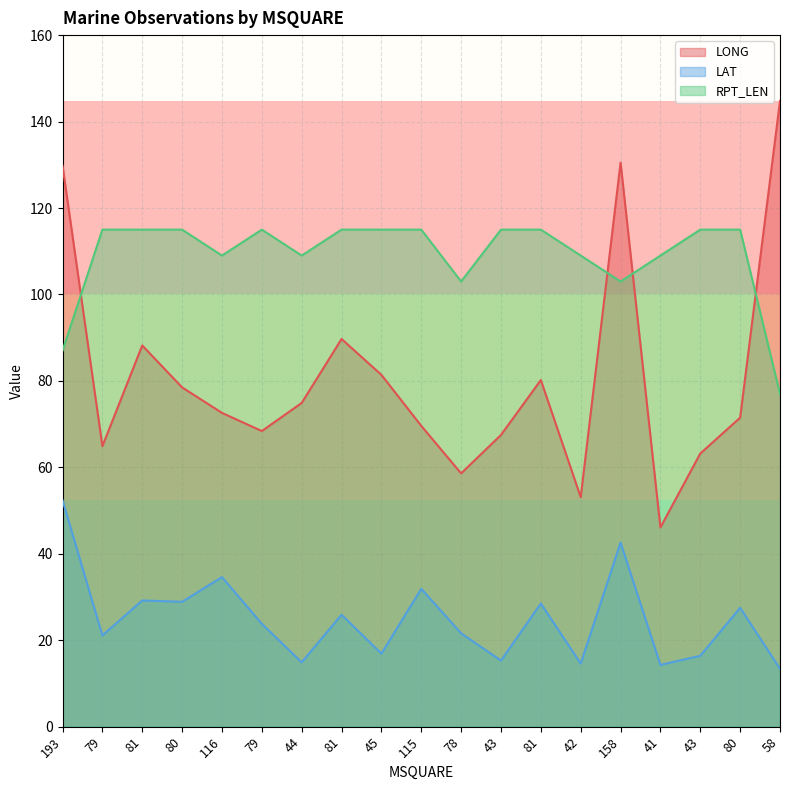

What is the approximate value of LONG at 193?

129.8